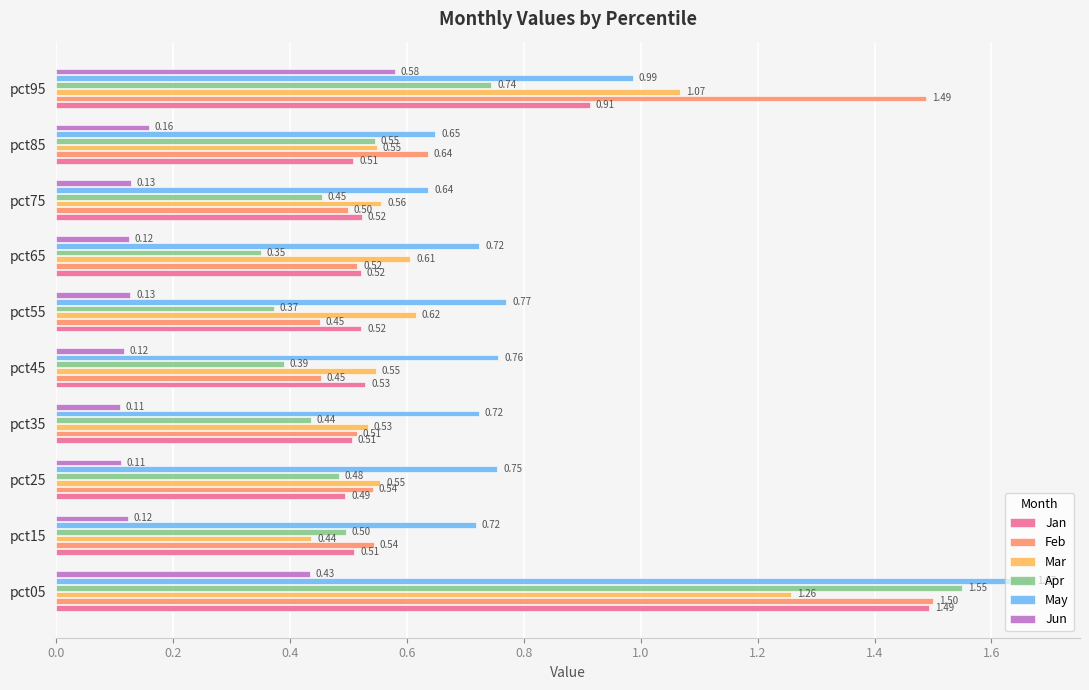

What is the spread (max minus min) of values at pct75?

0.5